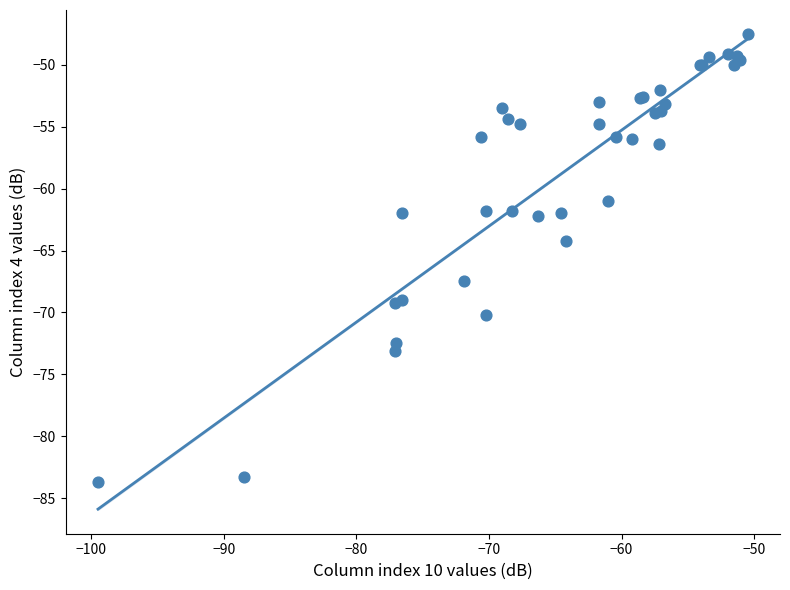

What Y value in the scatter plot is closest to -65?

-64.2